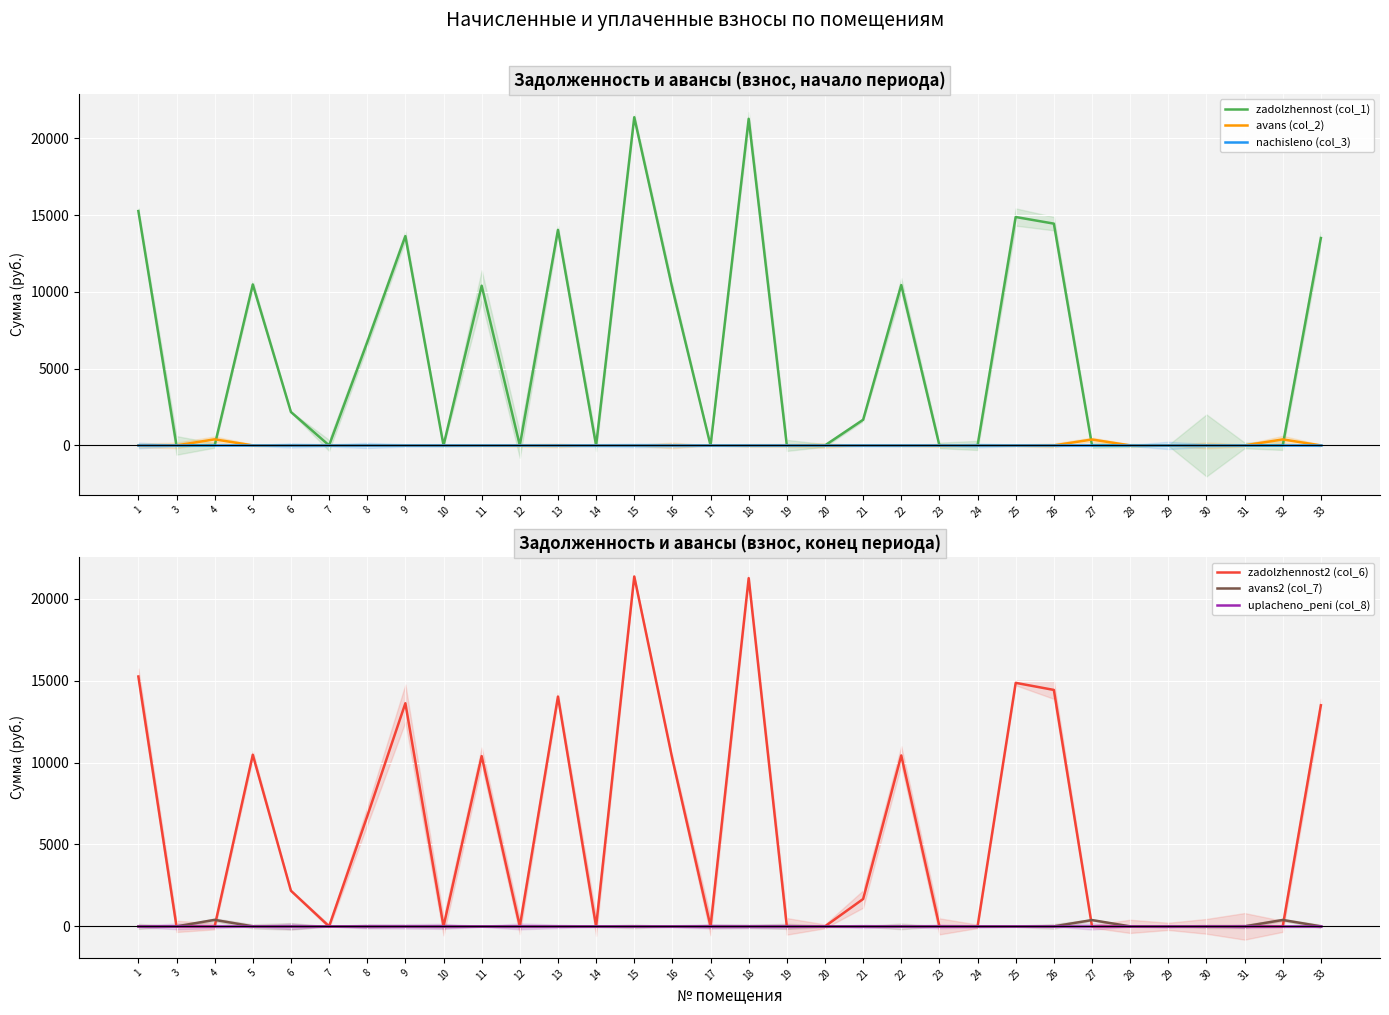

How many series are shown in this chart?

6